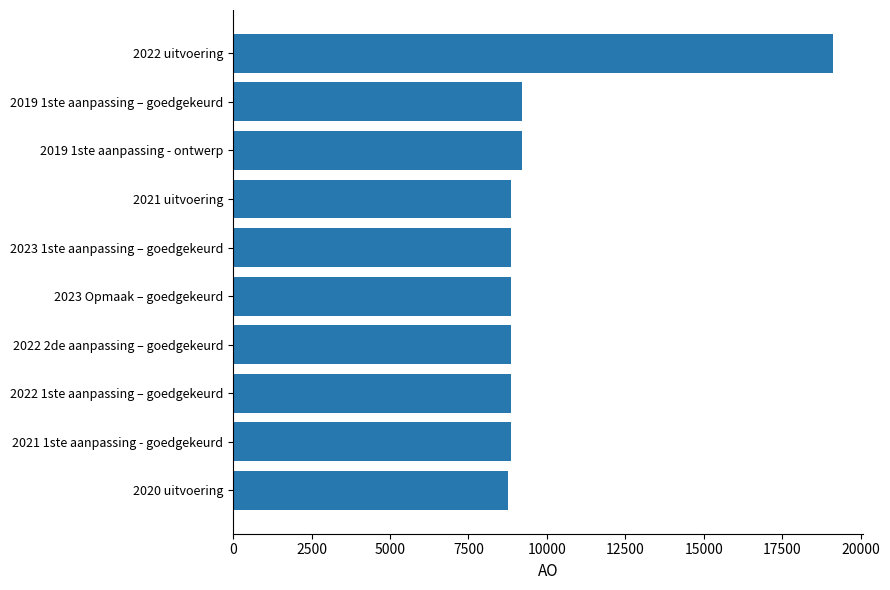

The chart shows a value of 8855 at 2021 uitvoering. True or false?

True